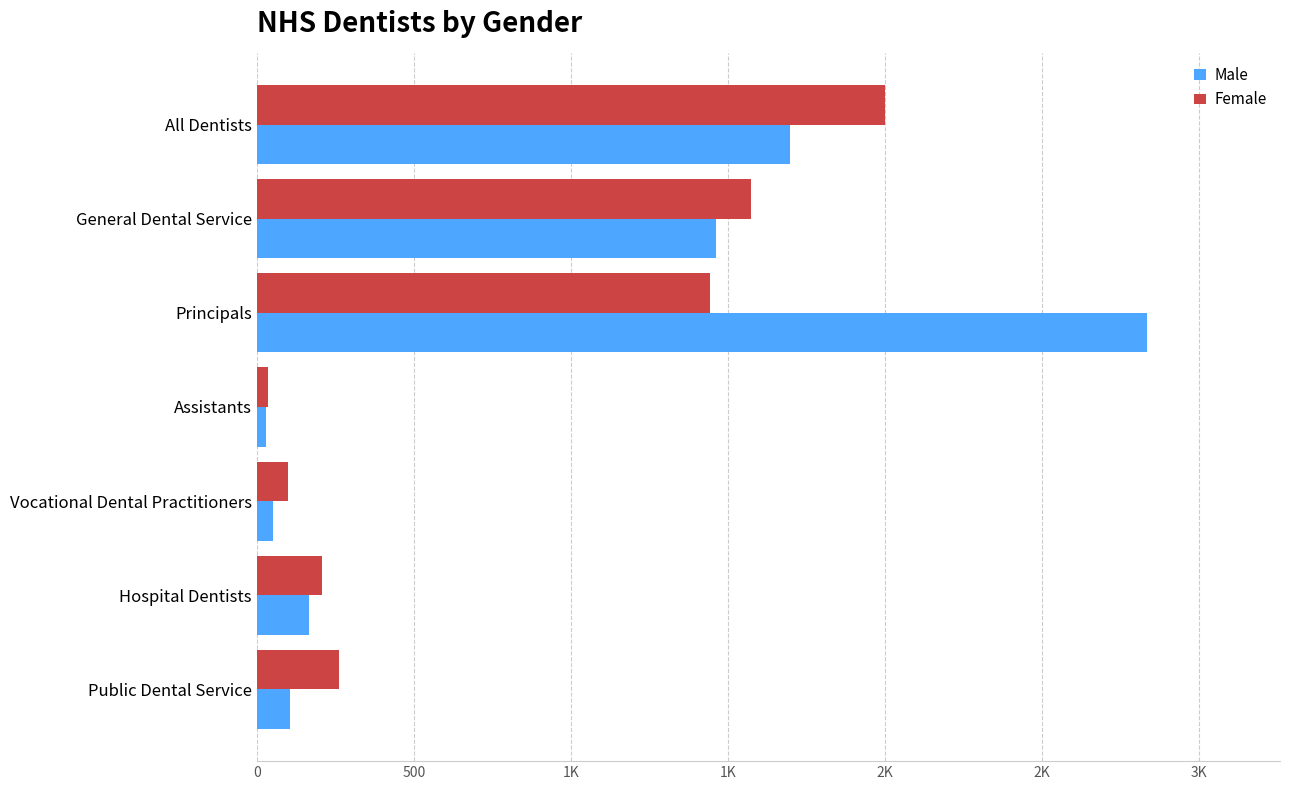

What are all the series names shown in the legend?

Male, Female